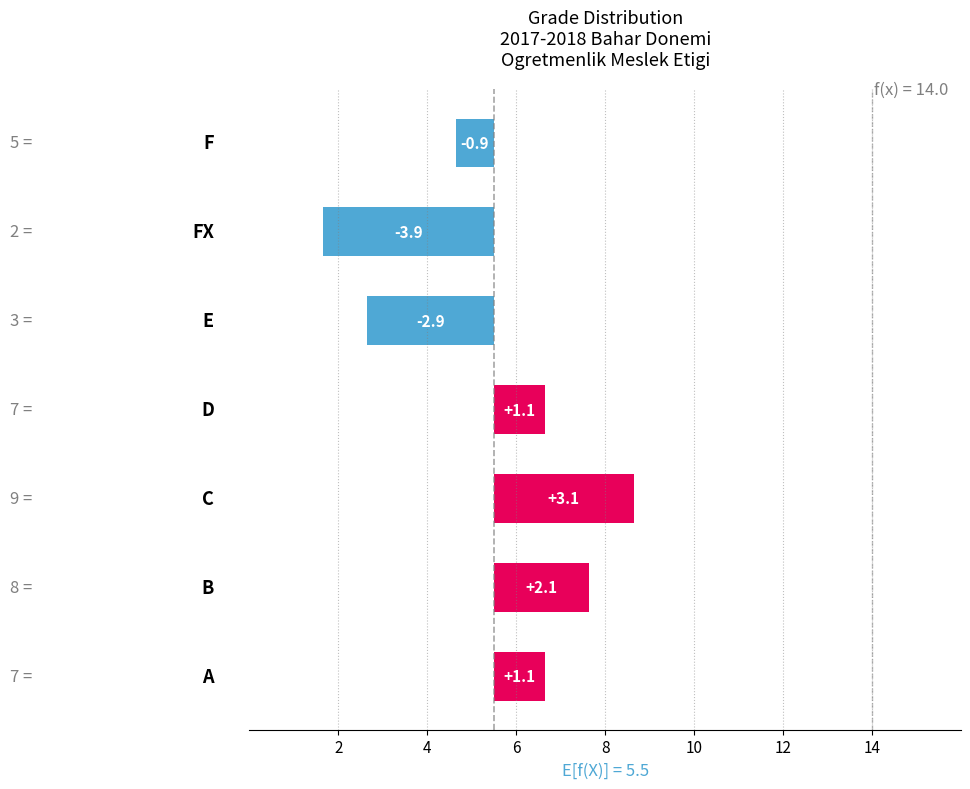

The value at 12 is -5.7. True or false?

False